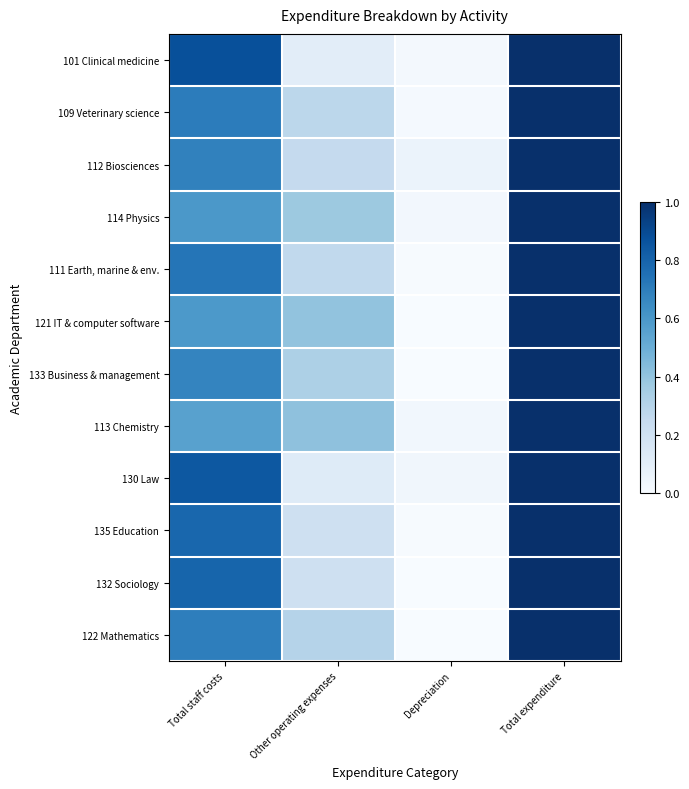

At how many categories does at least one series exceed 0?

4